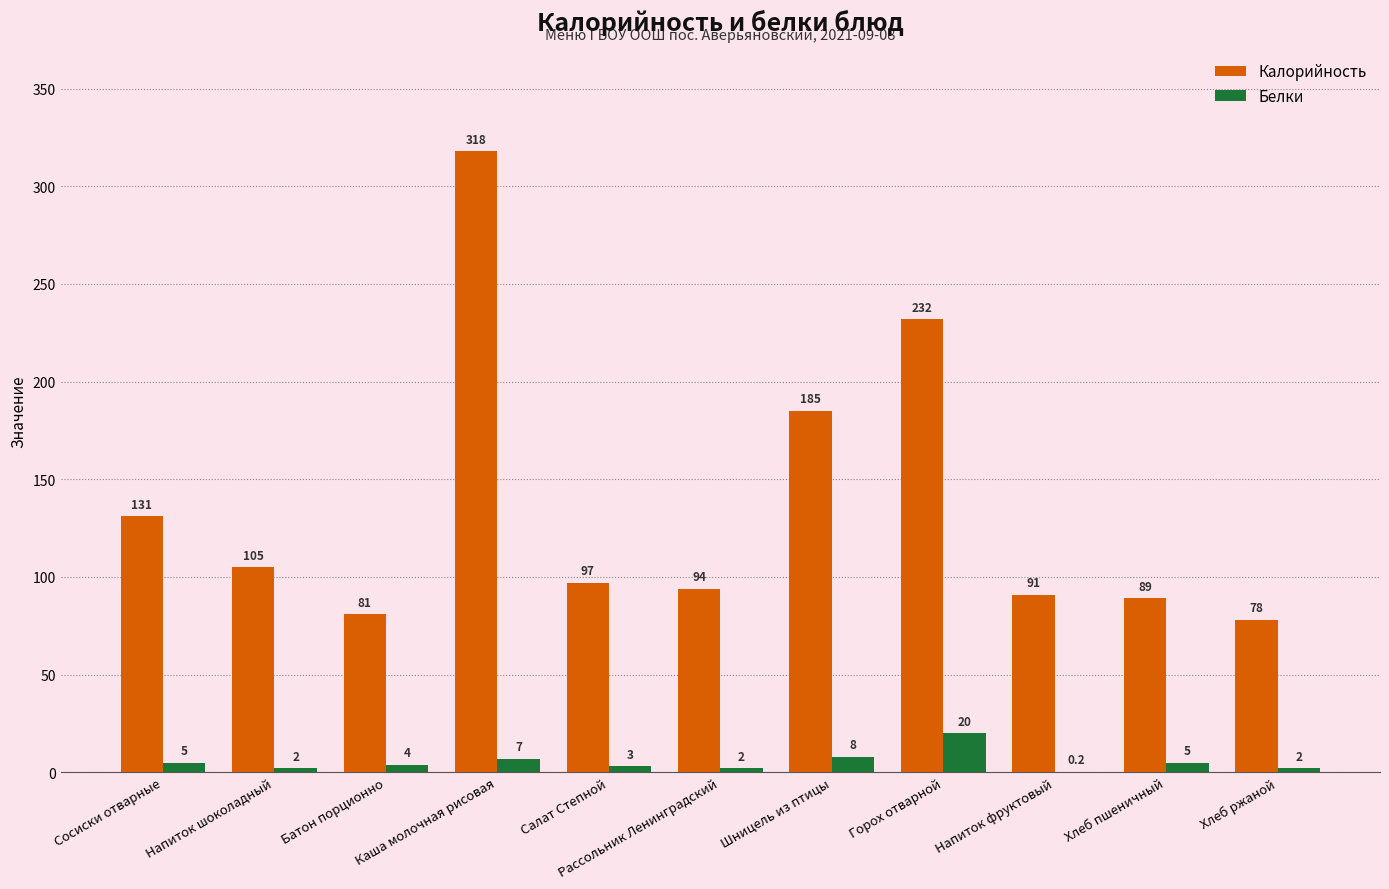

Which series has the widest spread of values?

Калорийность